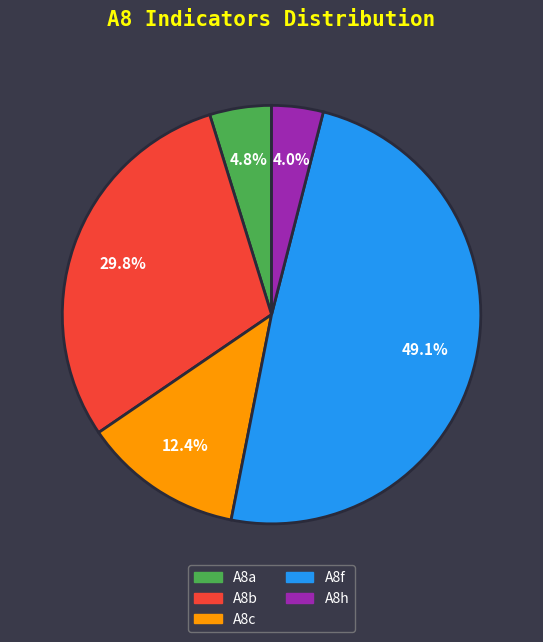

Is there any slice that represents more than half of the pie?

No